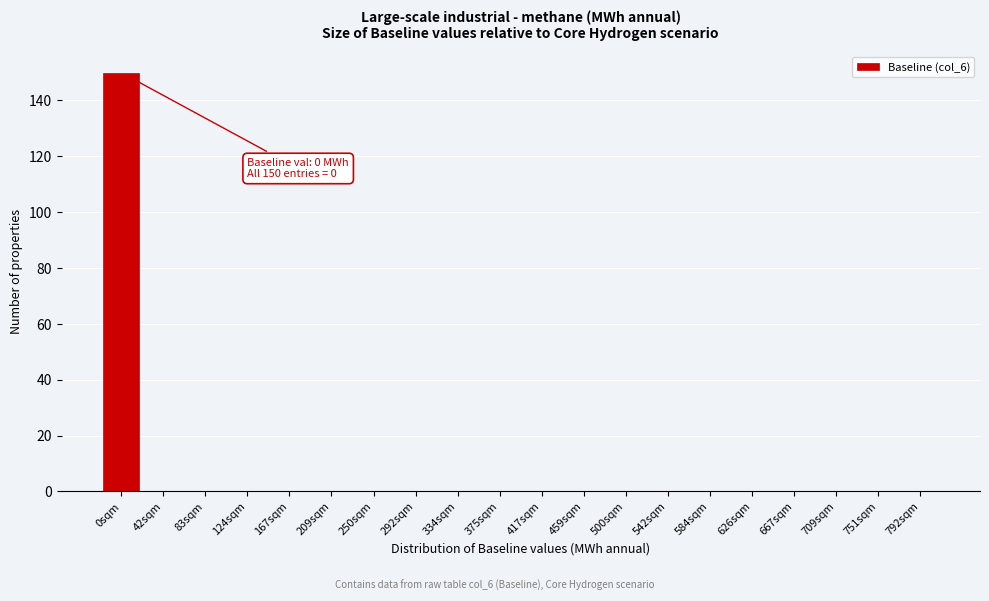

Reading right to left, list all the values displayed in this chart.

792sqm=0	751sqm=0	709sqm=0	667sqm=0	626sqm=0	584sqm=0	542sqm=0	500sqm=0	459sqm=0	417sqm=0	375sqm=0	334sqm=0	292sqm=0	250sqm=0	209sqm=0	167sqm=0	124sqm=0	83sqm=0	42sqm=0	0sqm=150